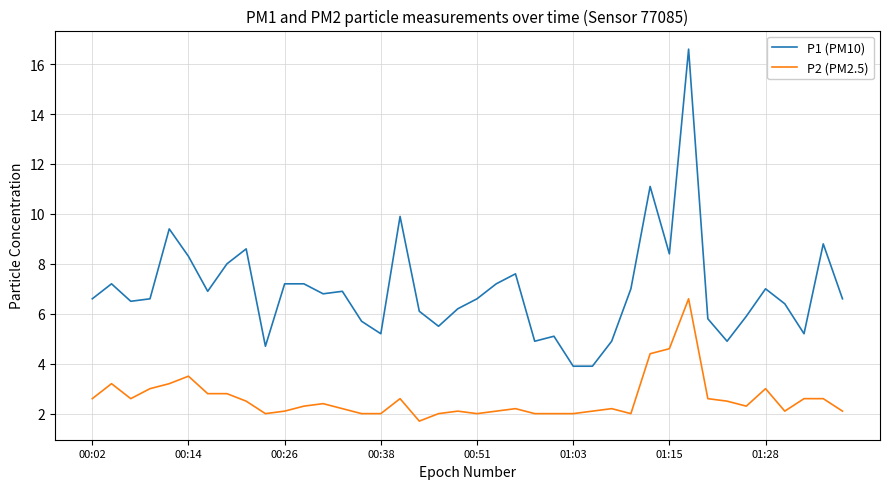

Which series has the largest range (max minus min)?

P1 (PM10)